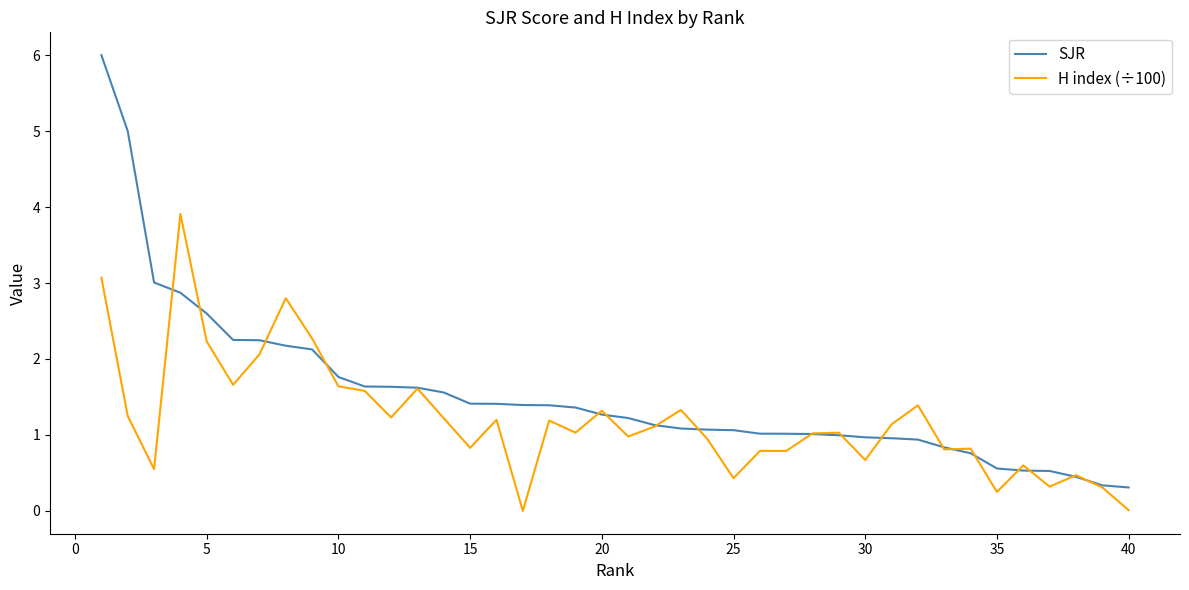

What is the sum of all SJR values?

61.5